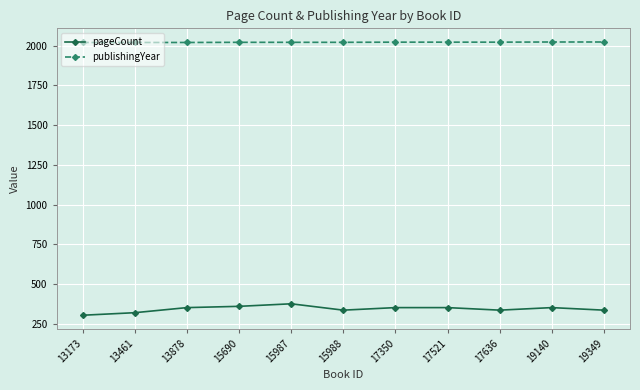

How many pageCount values are between 336 and 352?

7